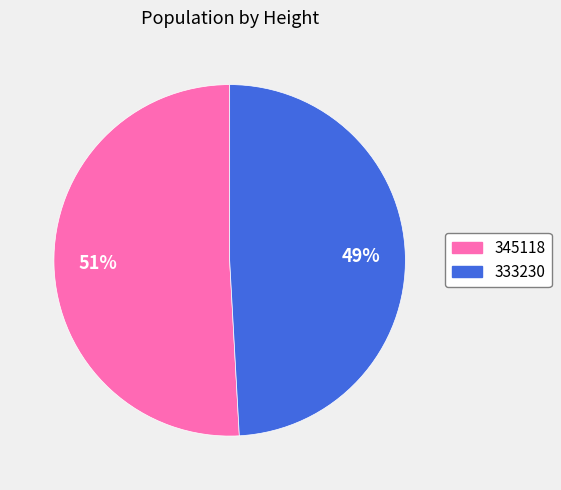

Between 345118 and 333230, which is larger?

345118